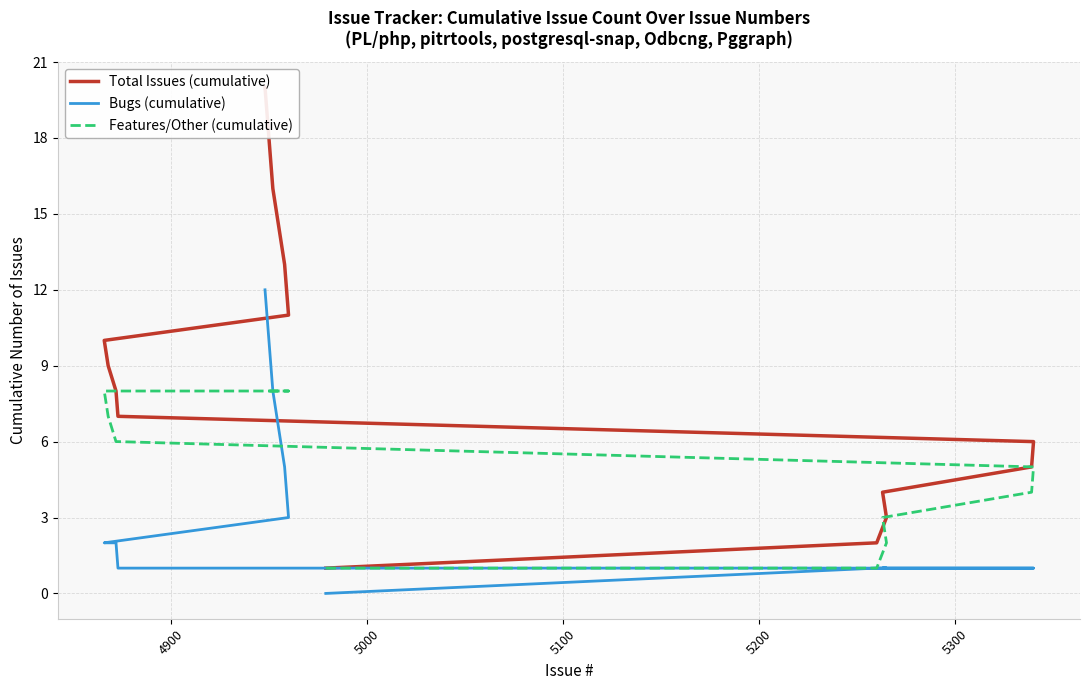

True or false: Bugs (cumulative) and Total Issues (cumulative) cross at least once.

False